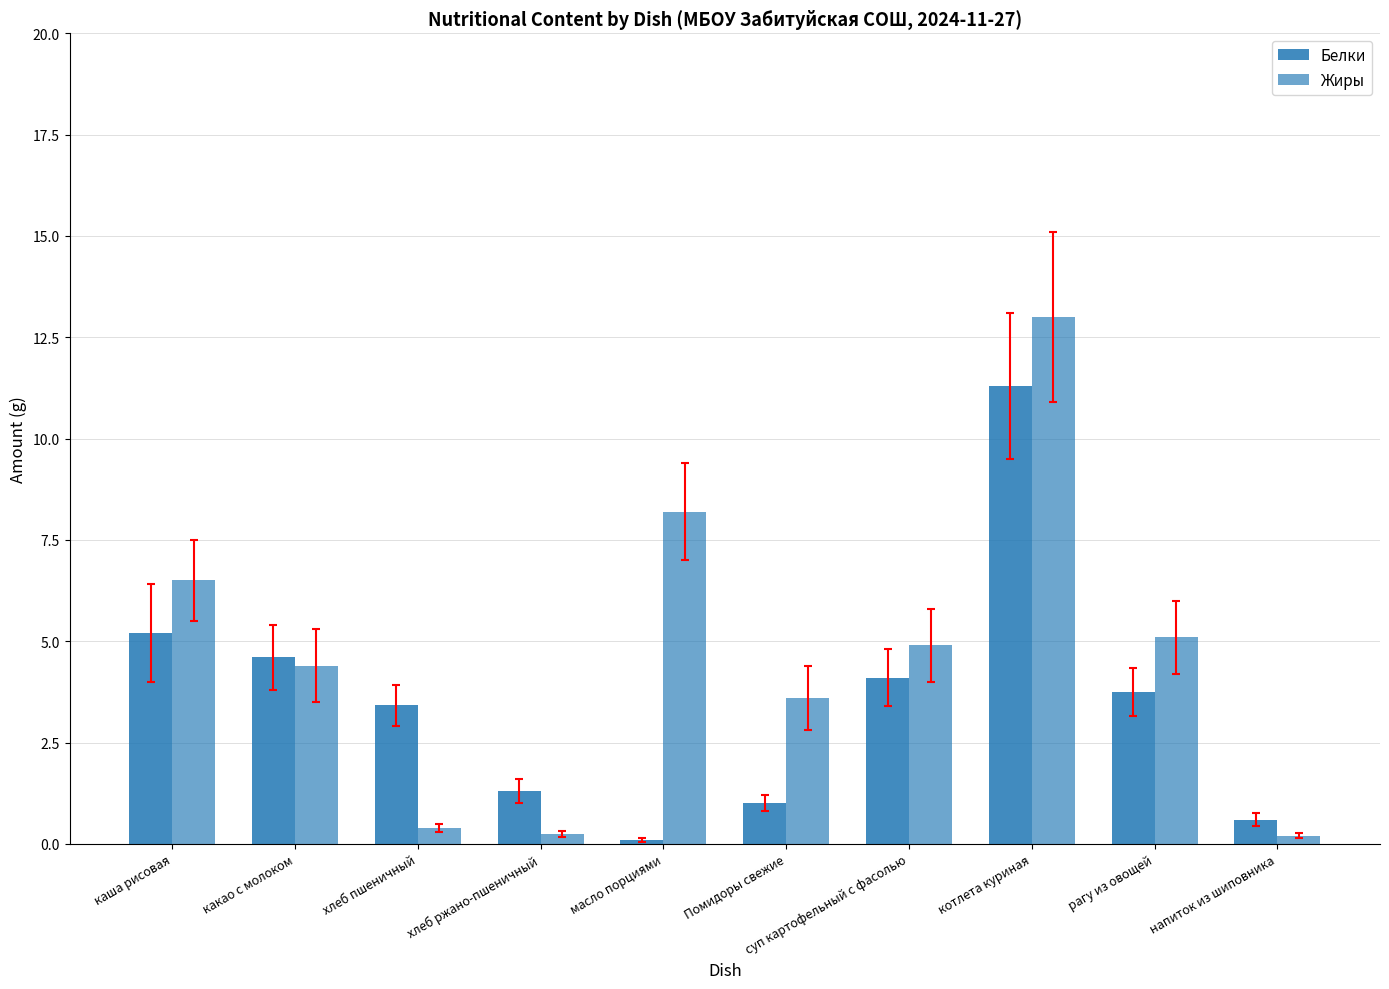

Where does the Белки series first go above 3?

каша рисовая